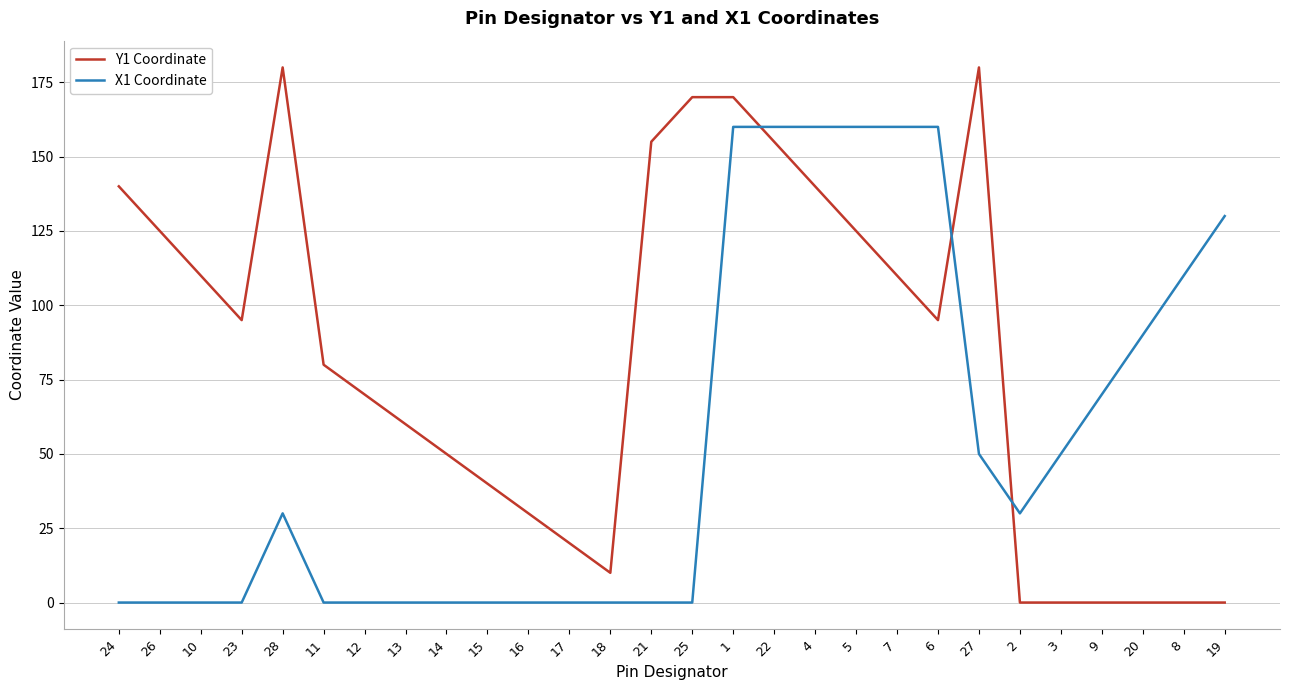

True or false: Y1 Coordinate has a value of 116 at 19.

False